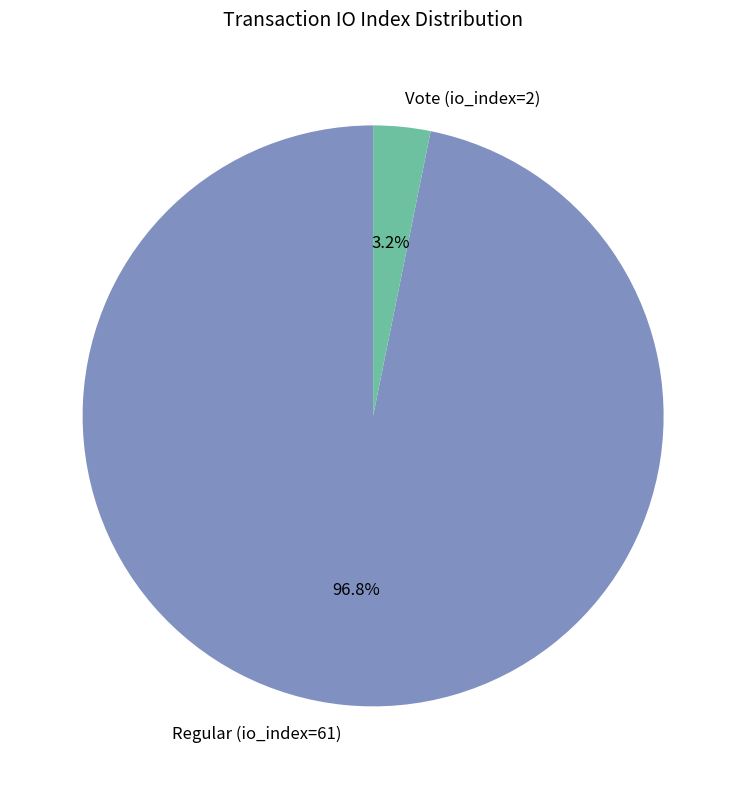

The Regular (io_index=61) slice represents 97% of the pie. True or false?

True